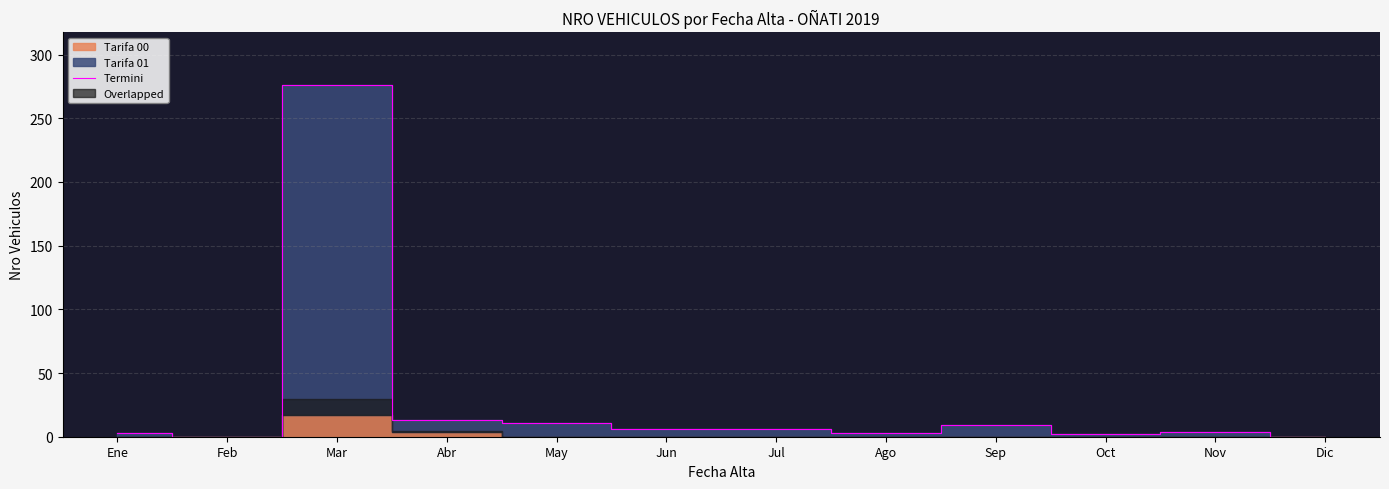

The chart shows a value of 2 at Nov. True or false?

False